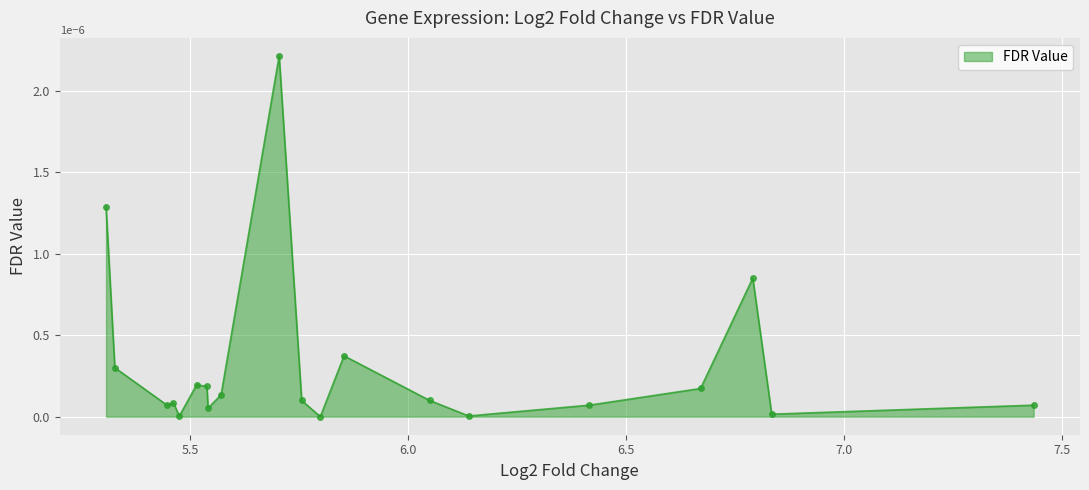

True or false: there are more than 1 points higher than both neighbors.

True